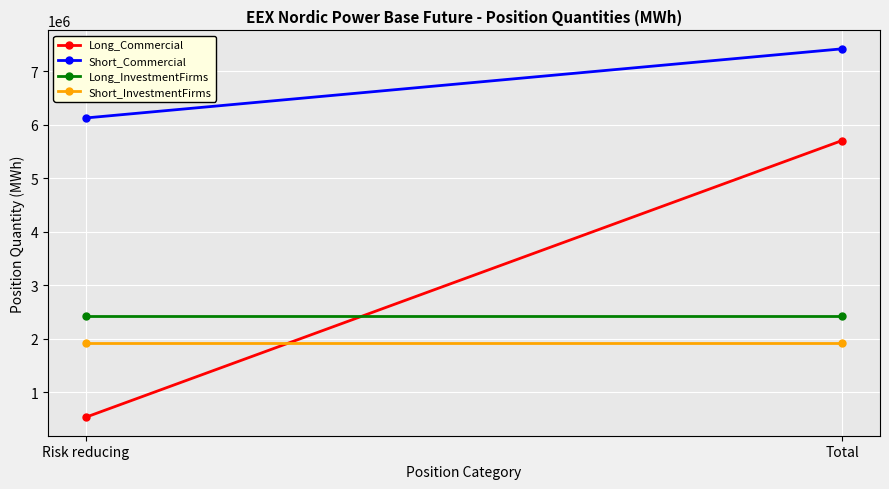

What is the sum of the Short_InvestmentFirms values at Risk reducing and Total?

3839916